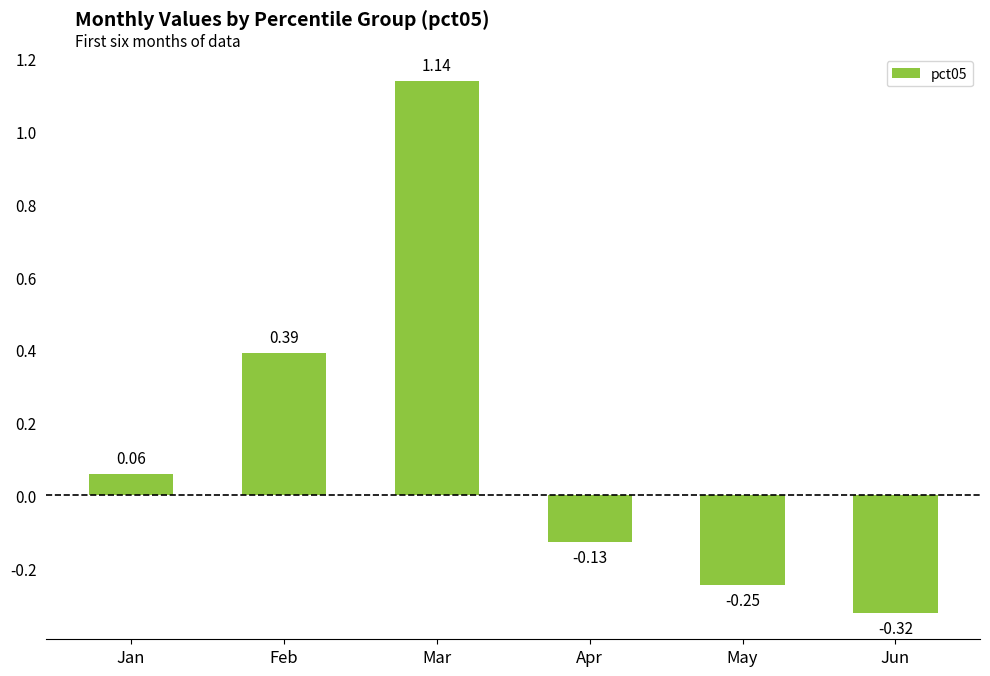

How many data points does each series have?

6